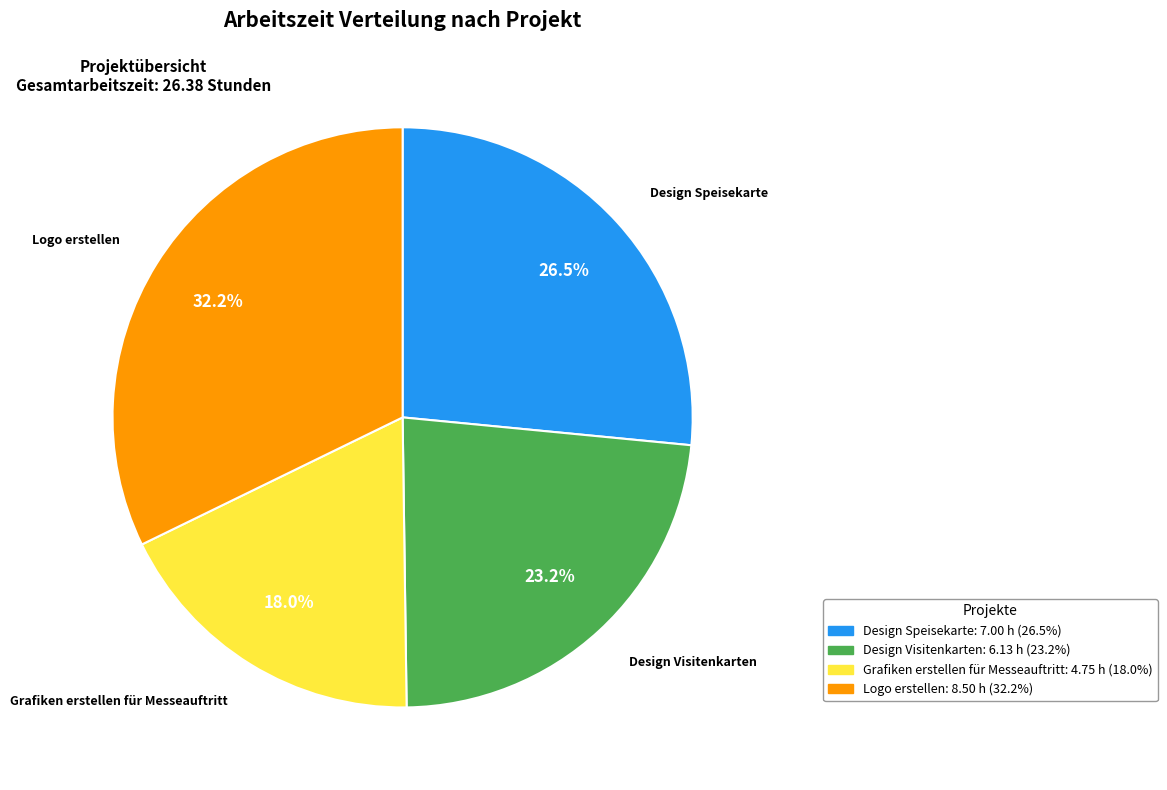

To the nearest percent, what portion does Logo erstellen represent?

32%